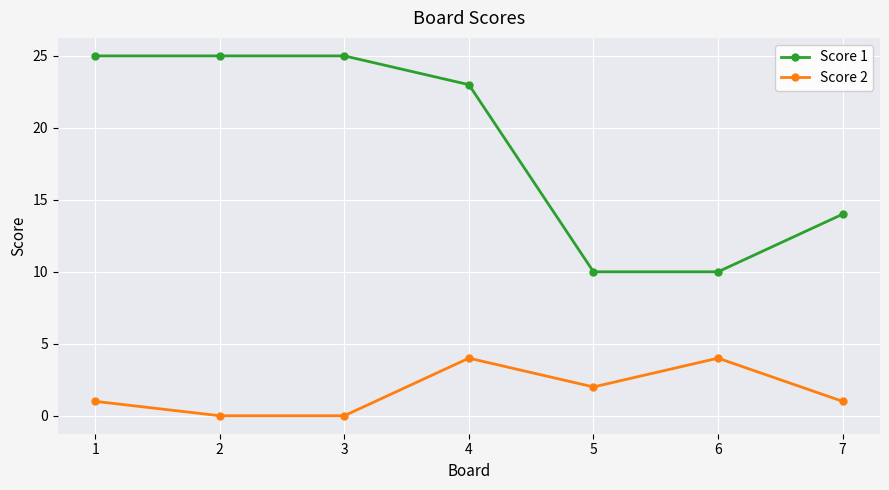

True or false: Score 1 and Score 2 intersect in this chart.

False